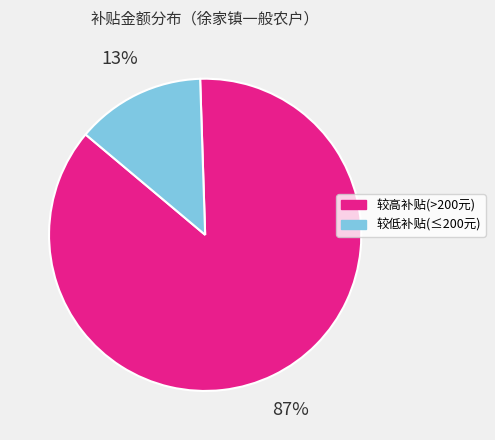

What is the largest slice in the pie chart?

较高补贴(>200元)